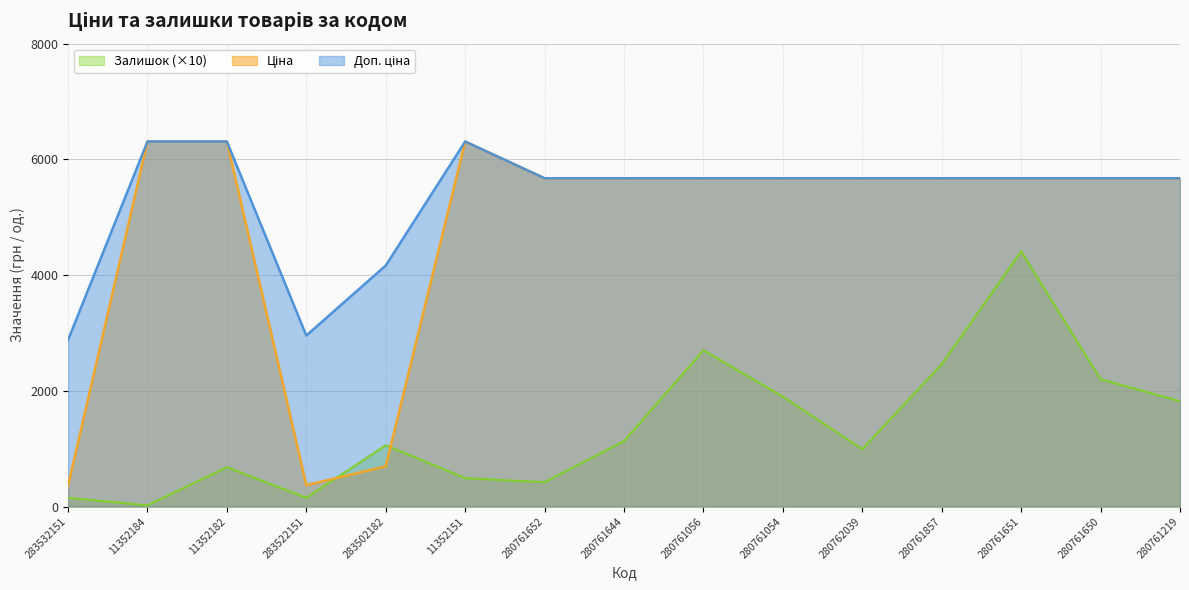

Reading left to right, transcribe all the data shown in this chart.

Ціна: 359.9	6308.8	6308.8	369.5	694.3	6308.8	5673.8	5673.8	5673.8	5673.8	5673.8	5673.8	5673.8	5673.8	5673.8
Доп. ціна: 2878.8	6308.8	6308.8	2955.8	4165.6	6308.8	5673.8	5673.8	5673.8	5673.8	5673.8	5673.8	5673.8	5673.8	5673.8
Залишок: 150.0	20.0	680.0	150.0	1060.0	490.0	420.0	1130.0	2700.0	1900.0	990.0	2460.0	4410.0	2200.0	1820.0